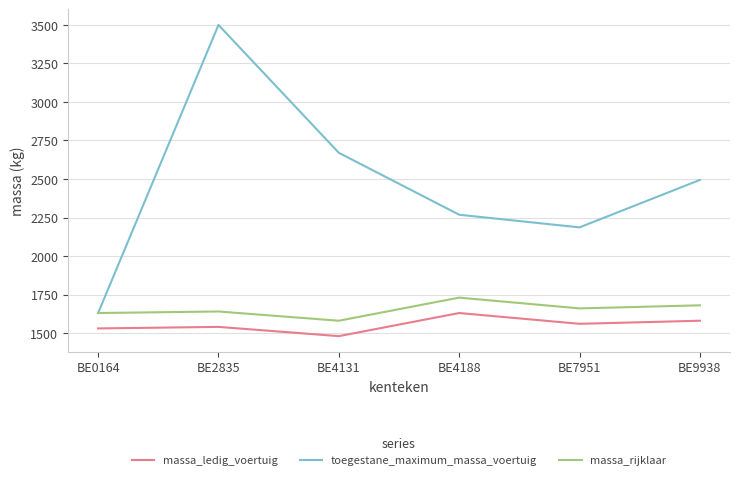

At which category is the sum across all series the highest?

BE2835